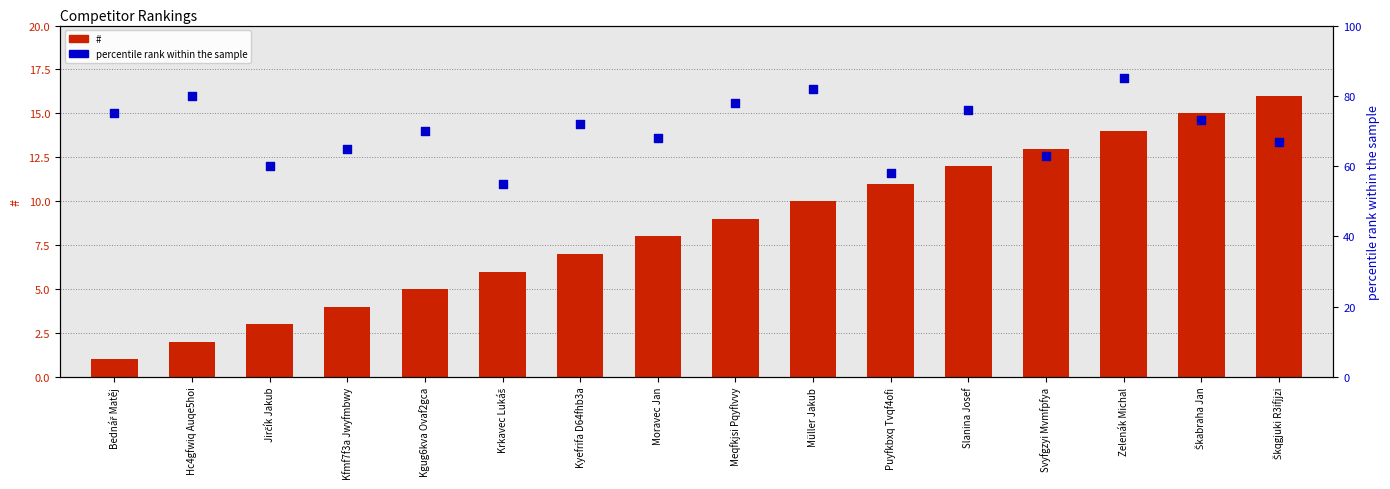

At which category is the sum across all series the highest?

Zelenák Michal